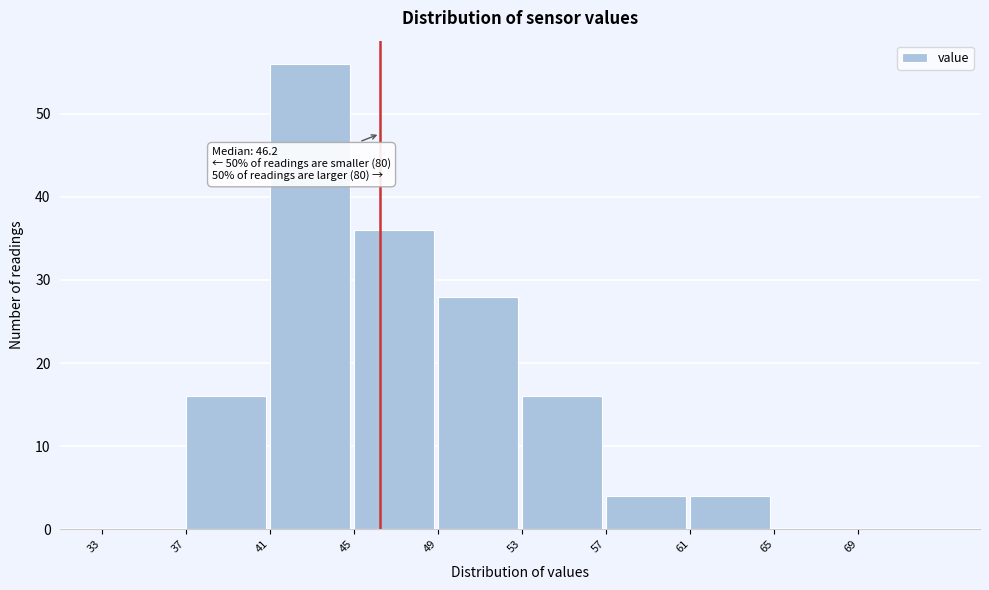

Which range on the x-axis has the tallest bar?

41 to 45